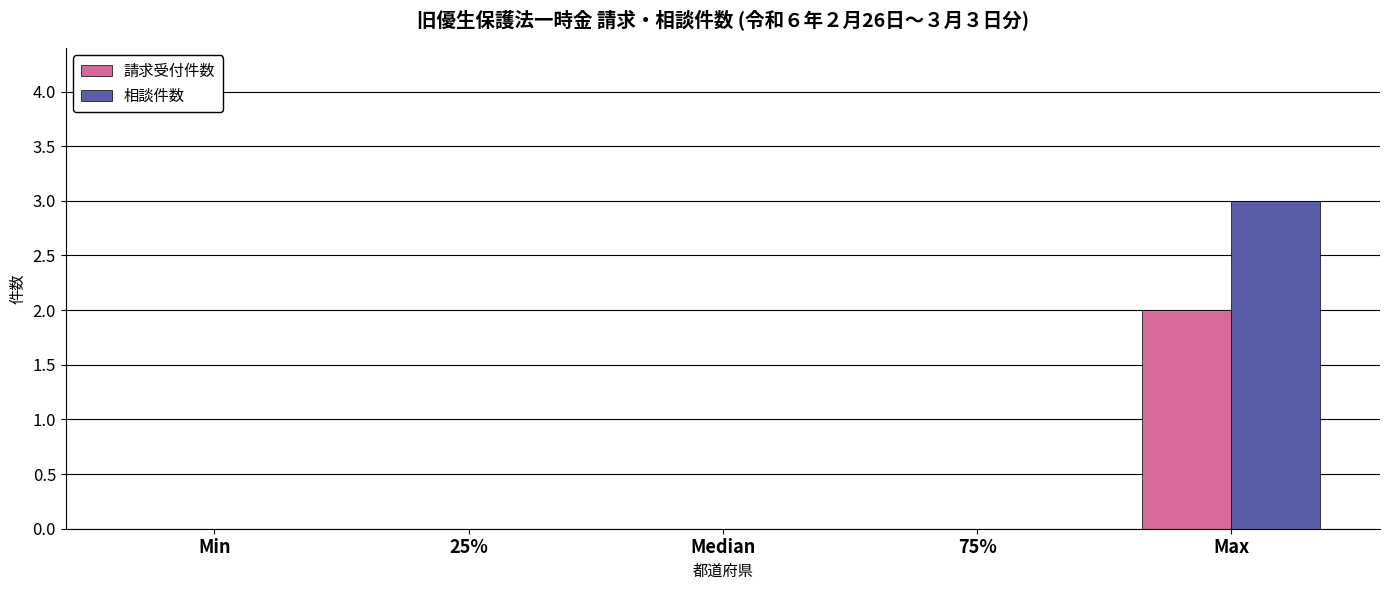

Reading right to left, extract all data points from this chart.

請求受付件数: Max=2	75%=0	Median=0	25%=0	Min=0
相談件数: Max=3	75%=0	Median=0	25%=0	Min=0